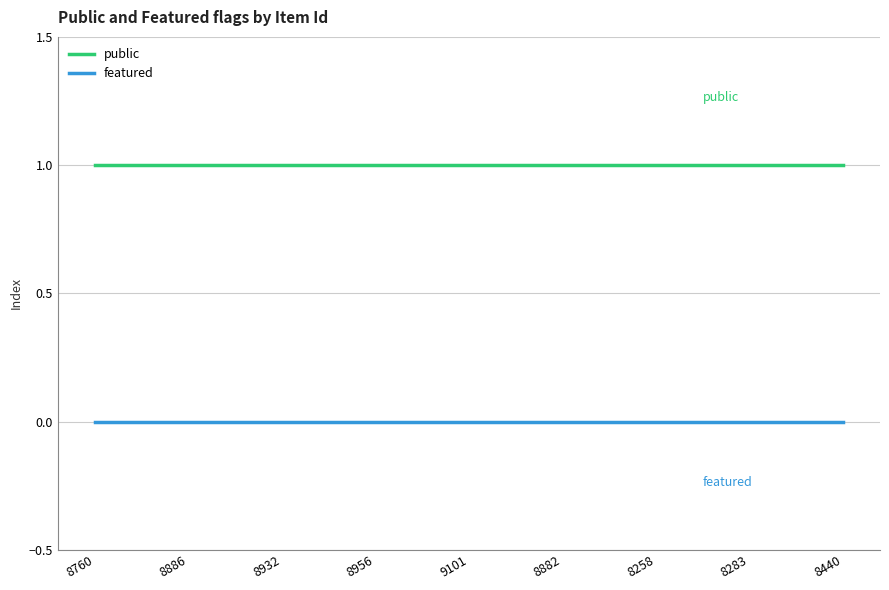

What is the sum of the public values at 8760 and 8882?

2